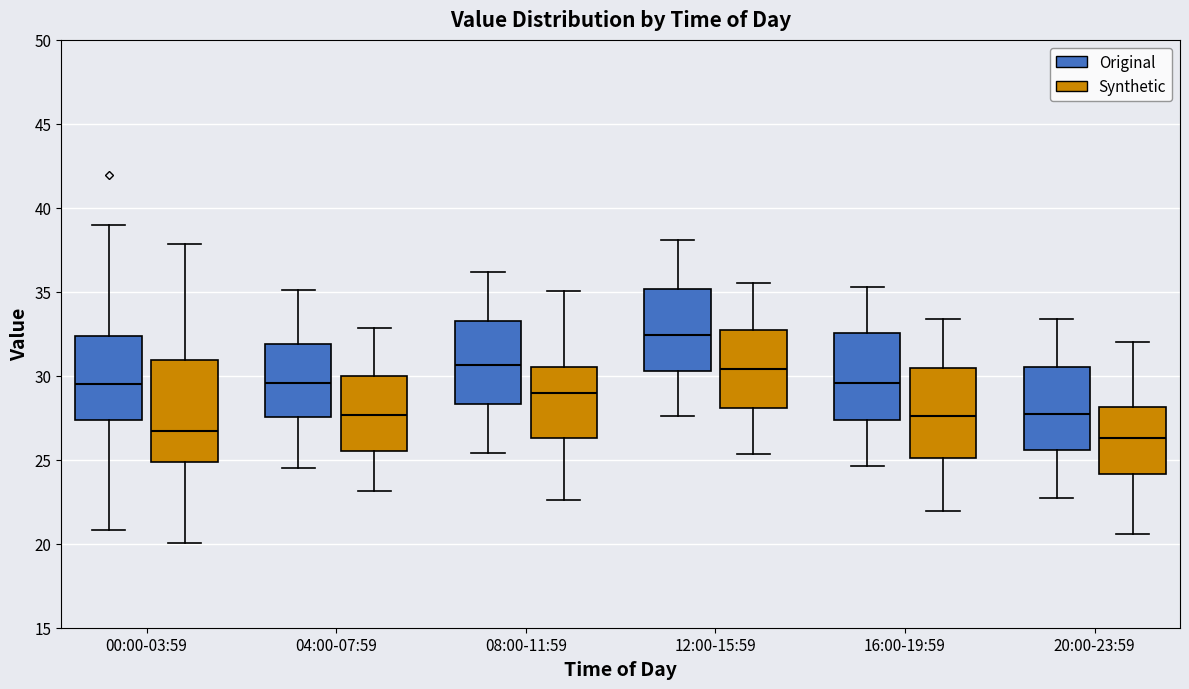

Reading left to right, read every box against the y-axis: the position of its median line, the range the box covers, and the ends of its whiskers. The values are not printed on the chart, so give them approximately, as read against the axis.

00:00-03:59 (Original): median 29.5, box 27.5 to 32.5, whiskers 21.0 to 39.0
00:00-03:59 (Synthetic): median 26.5, box 25.0 to 31.0, whiskers 20.0 to 38.0
04:00-07:59 (Original): median 29.5, box 27.5 to 32.0, whiskers 24.5 to 35.0
04:00-07:59 (Synthetic): median 27.5, box 25.5 to 30.0, whiskers 23.0 to 33.0
08:00-11:59 (Original): median 30.5, box 28.5 to 33.5, whiskers 25.5 to 36.0
08:00-11:59 (Synthetic): median 29.0, box 26.5 to 30.5, whiskers 22.5 to 35.0
12:00-15:59 (Original): median 32.5, box 30.5 to 35.0, whiskers 27.5 to 38.0
12:00-15:59 (Synthetic): median 30.5, box 28.0 to 32.5, whiskers 25.5 to 35.5
16:00-19:59 (Original): median 29.5, box 27.5 to 32.5, whiskers 24.5 to 35.5
16:00-19:59 (Synthetic): median 27.5, box 25.0 to 30.5, whiskers 22.0 to 33.5
20:00-23:59 (Original): median 27.5, box 25.5 to 30.5, whiskers 22.5 to 33.5
20:00-23:59 (Synthetic): median 26.5, box 24.0 to 28.0, whiskers 20.5 to 32.0